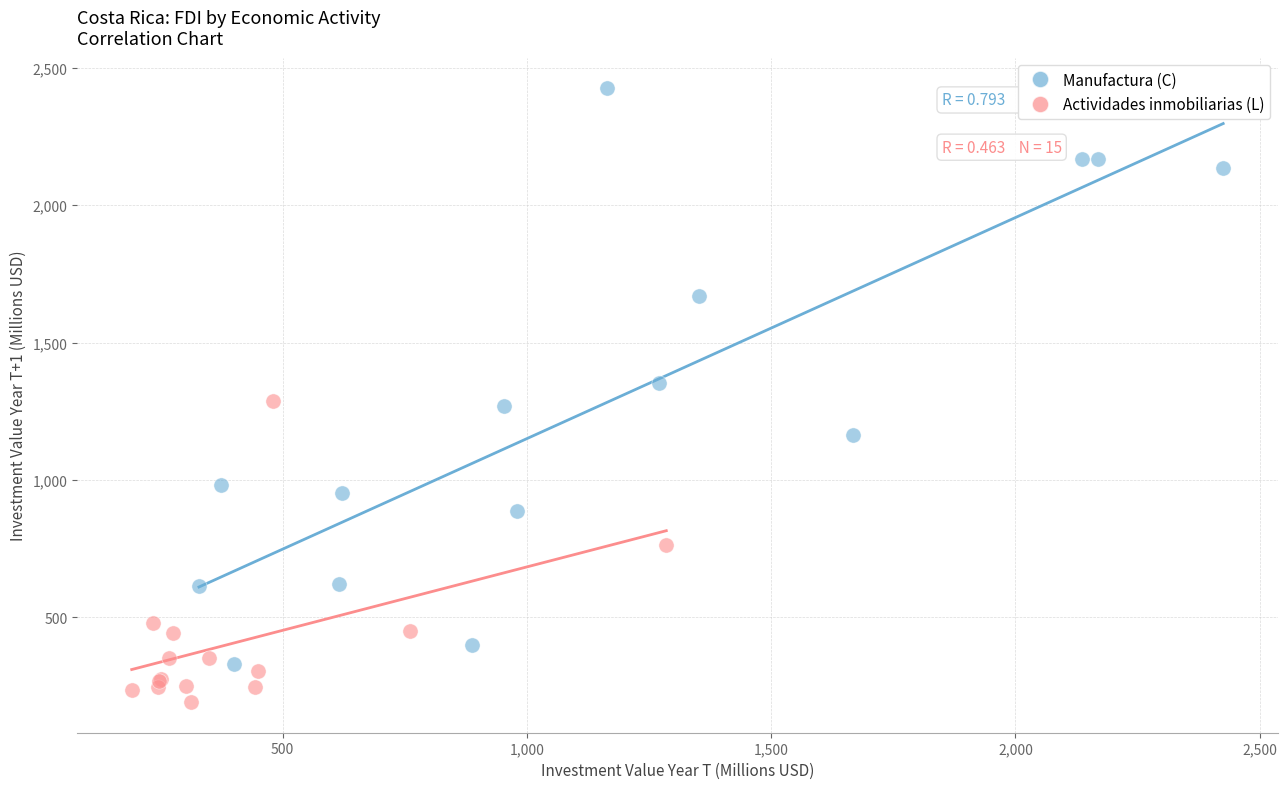

Which series contains the highest Y value?

Manufactura (C)